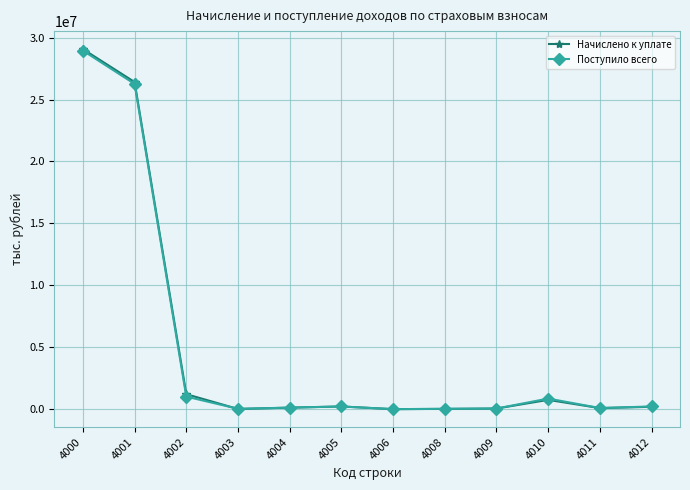

What is the spread (max minus min) of values at 4003?

12795